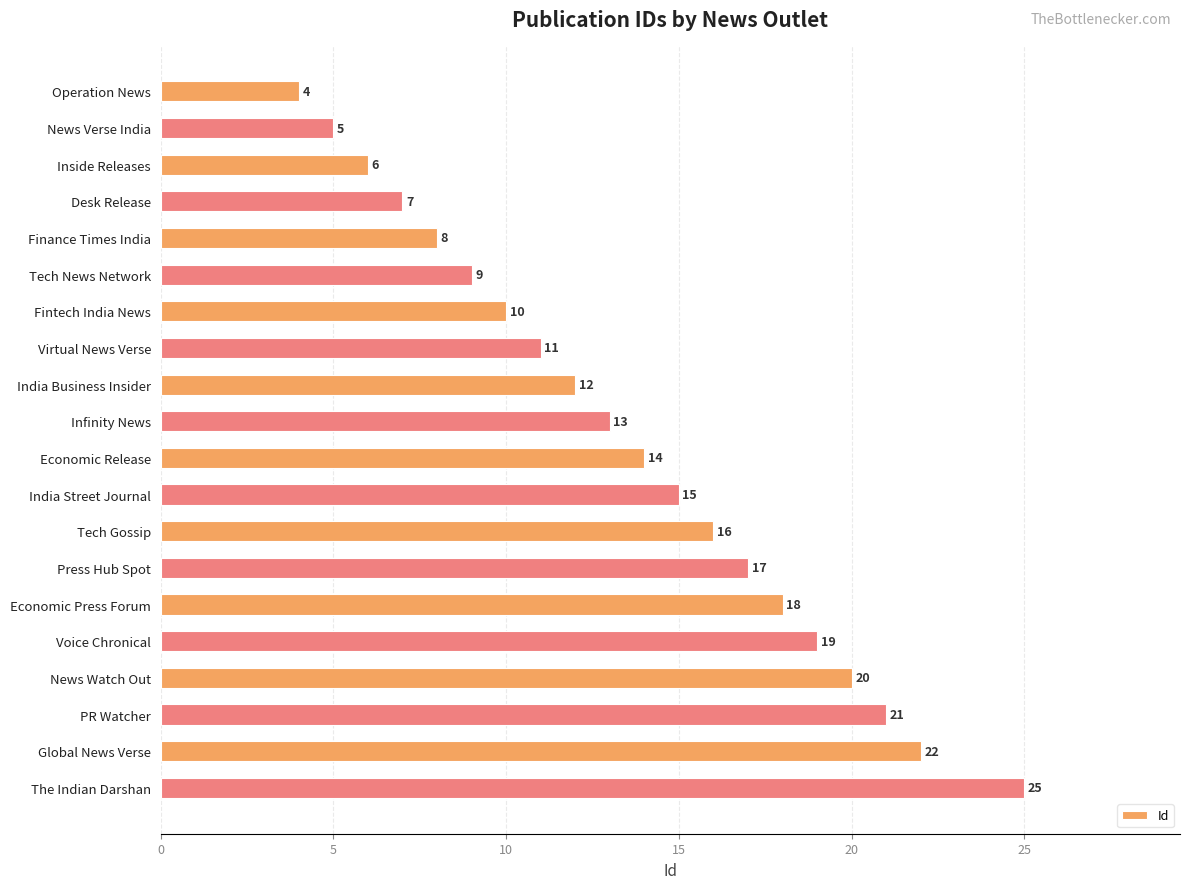

What is the label of the 18th bar from the top?

PR Watcher